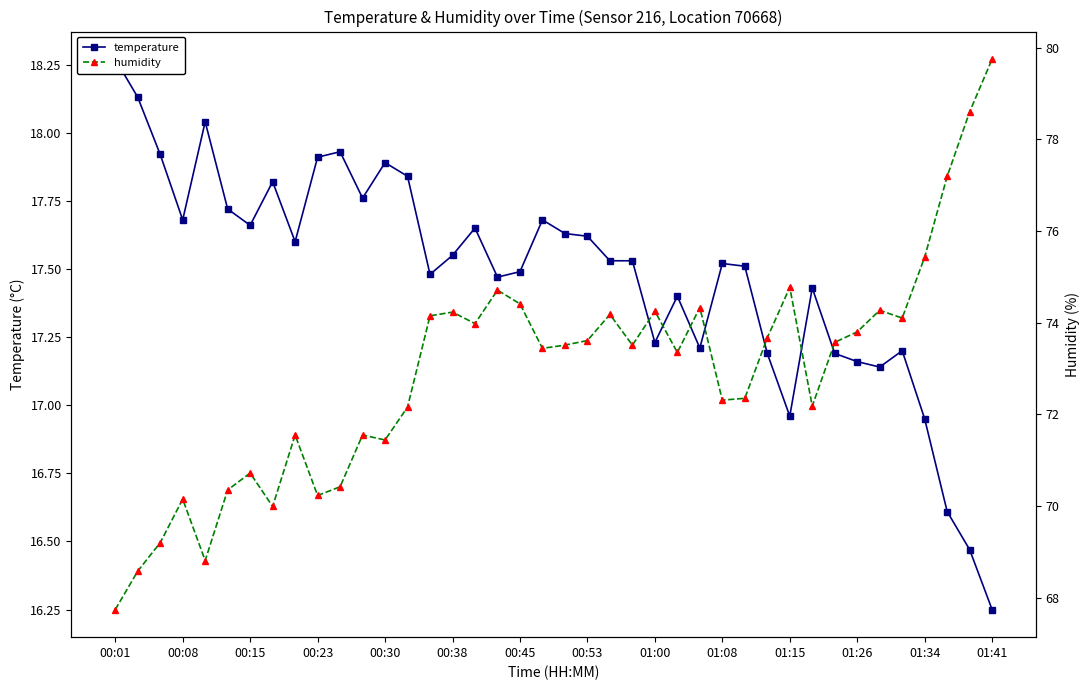

What is the sum of the humidity values at 25 and 30?

148.1